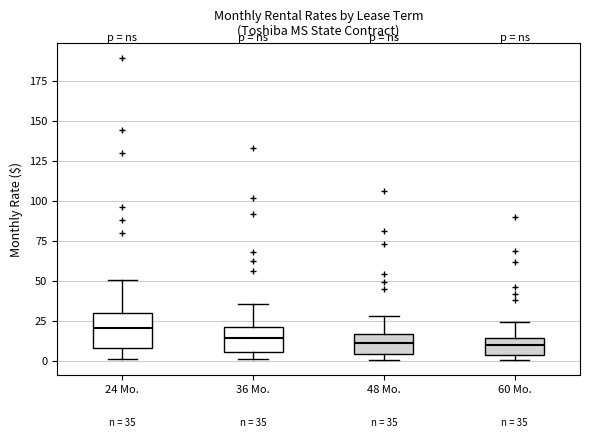

Comparing the boxes themselves (not the whiskers), which one is the tallest?

24 Mo.